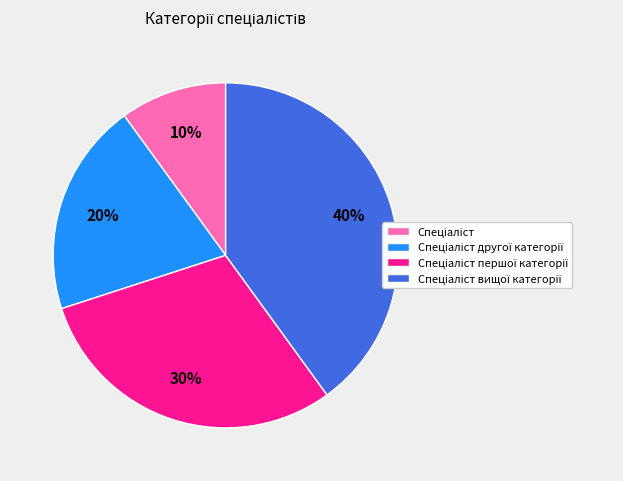

Is there a majority slice in this chart?

No